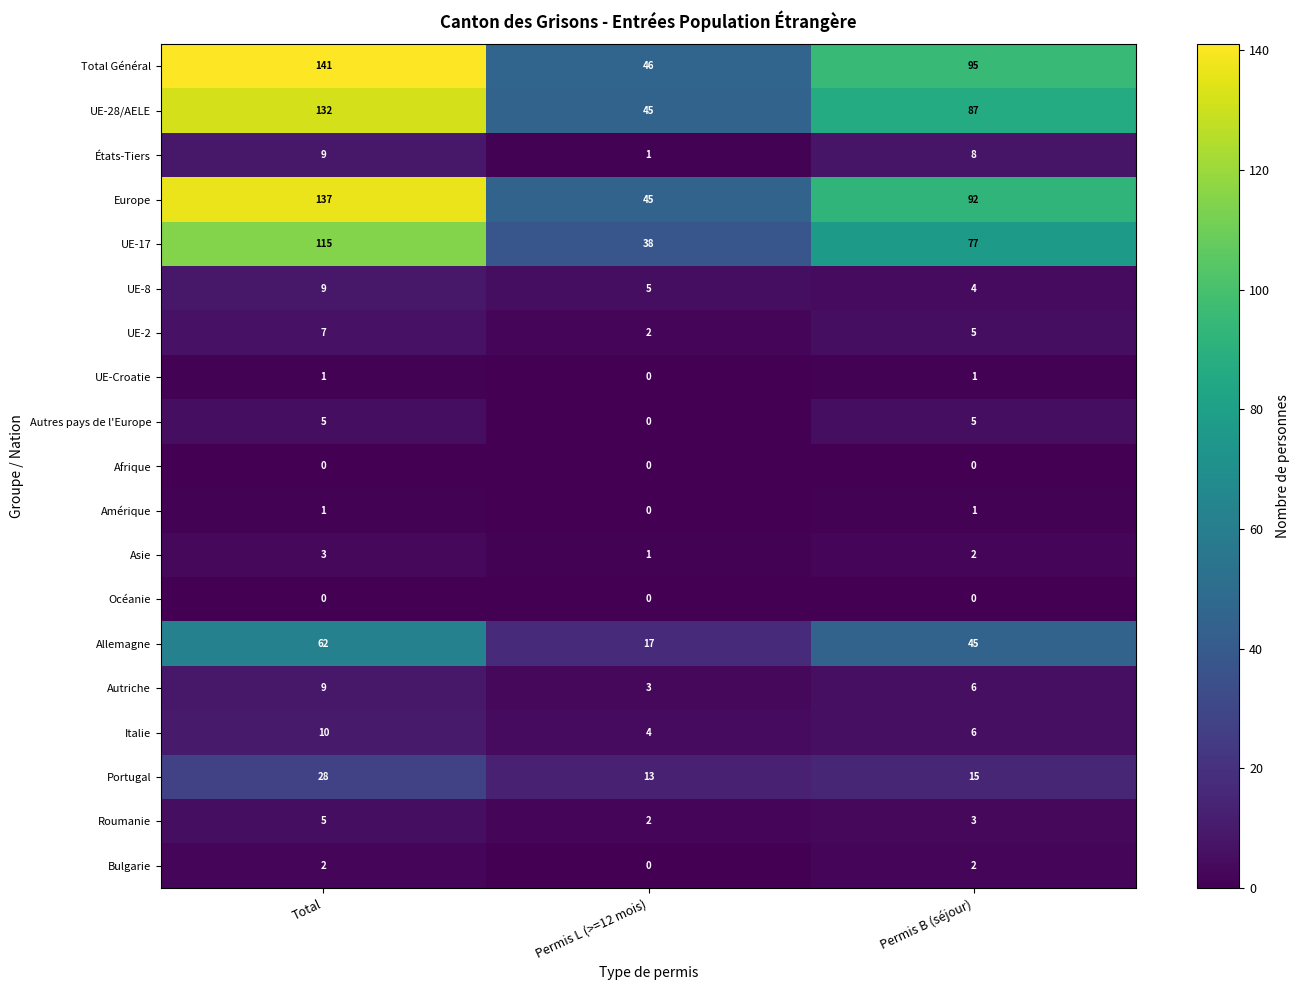

What is the difference between the maximum and second lowest values in the Allemagne series?

17